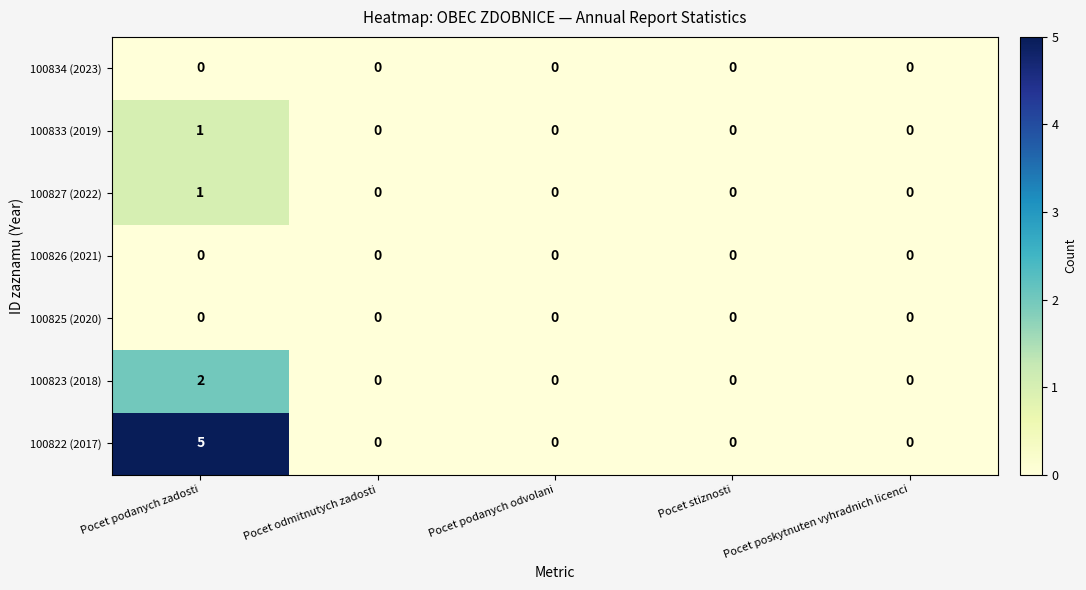

Count the 100823 (2018) values in the range 0 to 1.

4